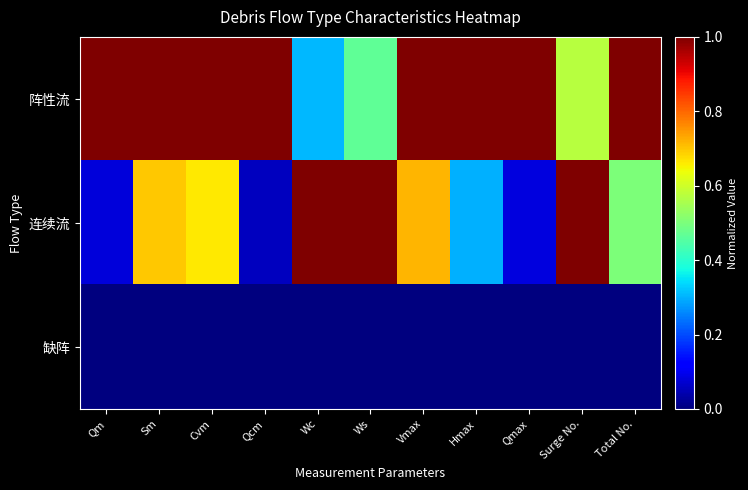

At how many categories does at least one series exceed 0?

11